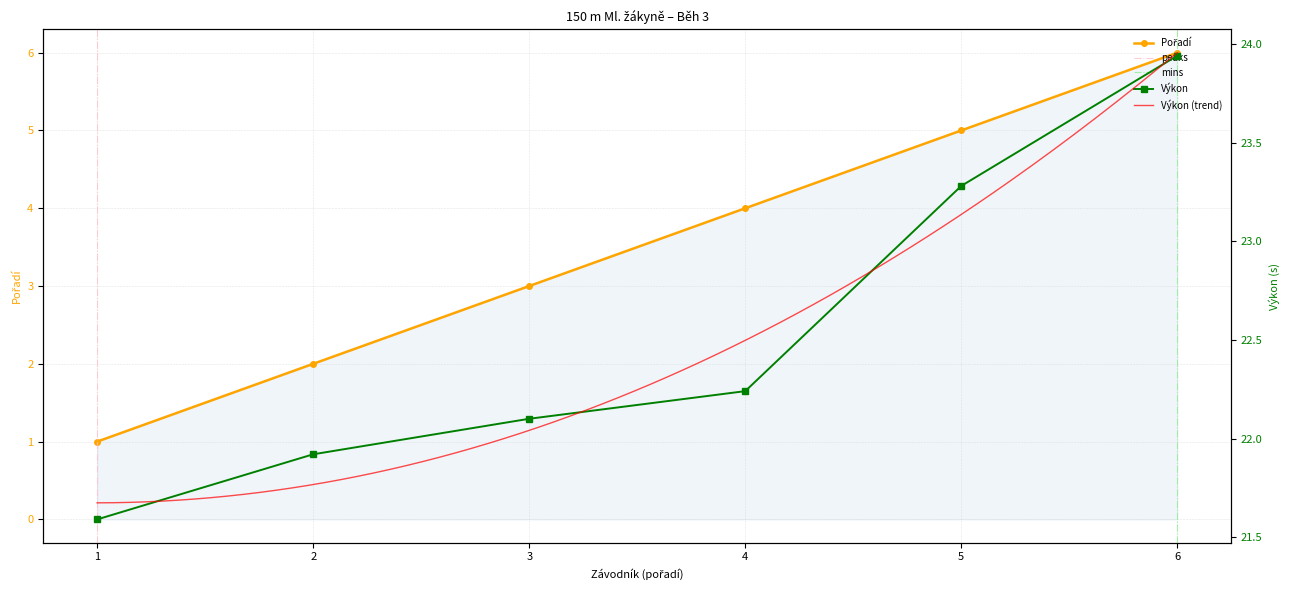

What is the value of the Pořadí point at the 2nd from the left?

2.0